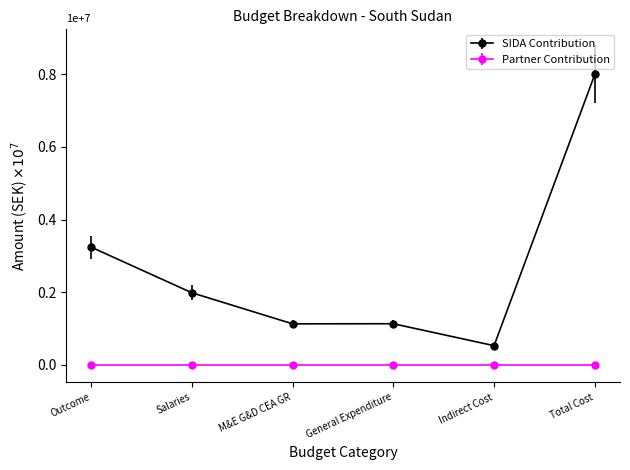

Which series has the widest spread of values?

SIDA Contribution